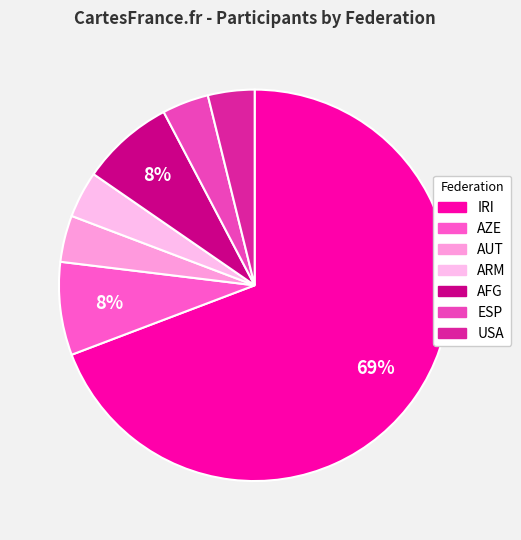

What percentage is the AFG slice, to the nearest percent?

8%